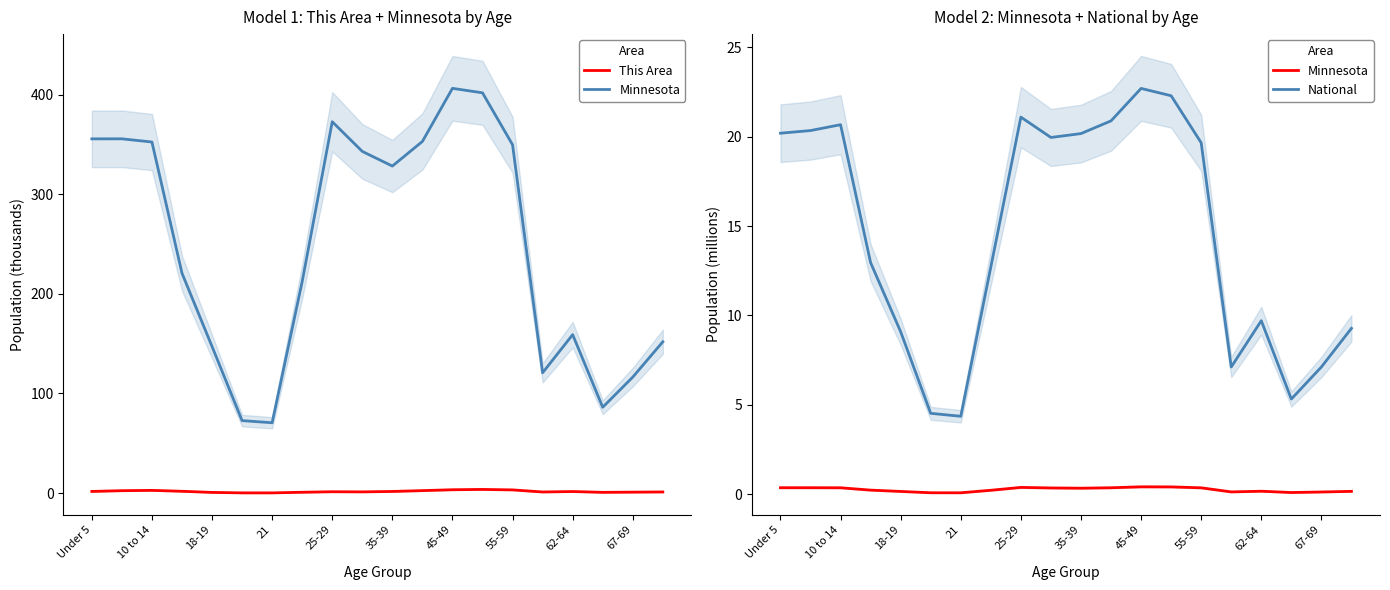

What is the sum of all This Area values?

33.1